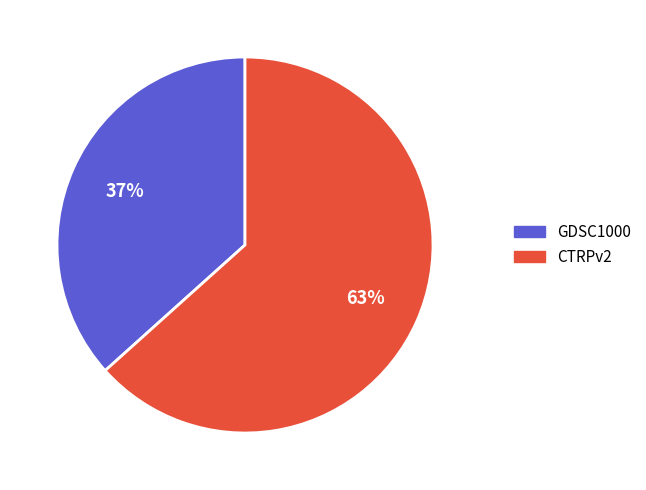

Approximately how many times larger is the value at CTRPv2 compared to GDSC1000?

1.7